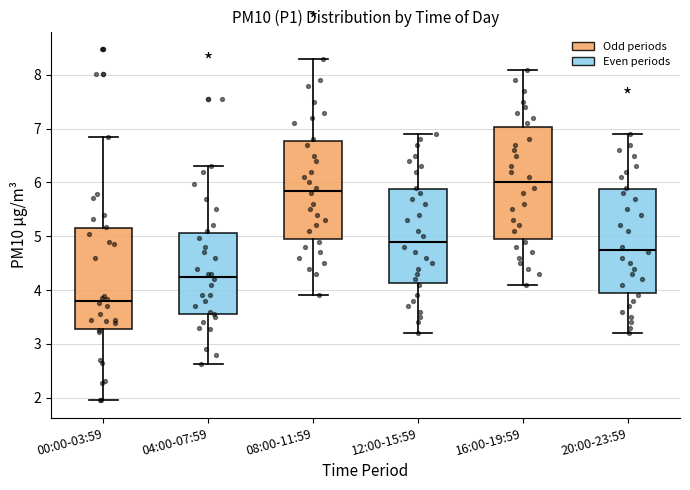

Reading left to right, read every box against the y-axis: the position of its median line, the range the box covers, and the ends of its whiskers. The values are not printed on the chart, so give them approximately, as read against the axis.

00:00-03:59: median 3.8, box 3.3 to 5.1, whiskers 2.0 to 6.9
04:00-07:59: median 4.3, box 3.6 to 5.1, whiskers 2.6 to 6.3
08:00-11:59: median 5.9, box 5.0 to 6.8, whiskers 3.9 to 8.3
12:00-15:59: median 4.9, box 4.1 to 5.9, whiskers 3.2 to 6.9
16:00-19:59: median 6.0, box 5.0 to 7.0, whiskers 4.1 to 8.1
20:00-23:59: median 4.8, box 4.0 to 5.9, whiskers 3.2 to 6.9